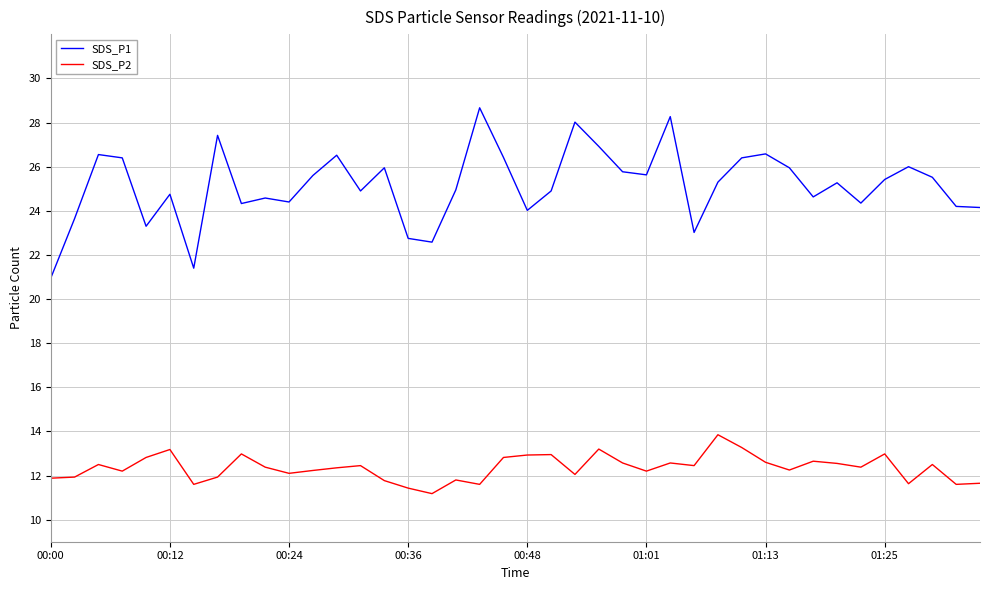

How many lines are shown in the chart?

2